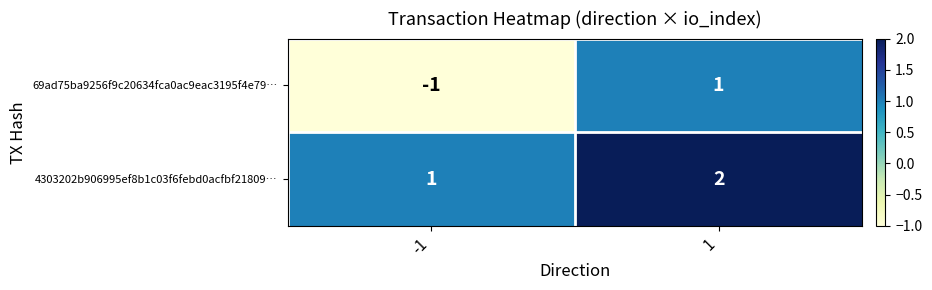

Which series has the largest total across all categories?

4303202b906995ef8b1c03f6febd0acfbf21809…